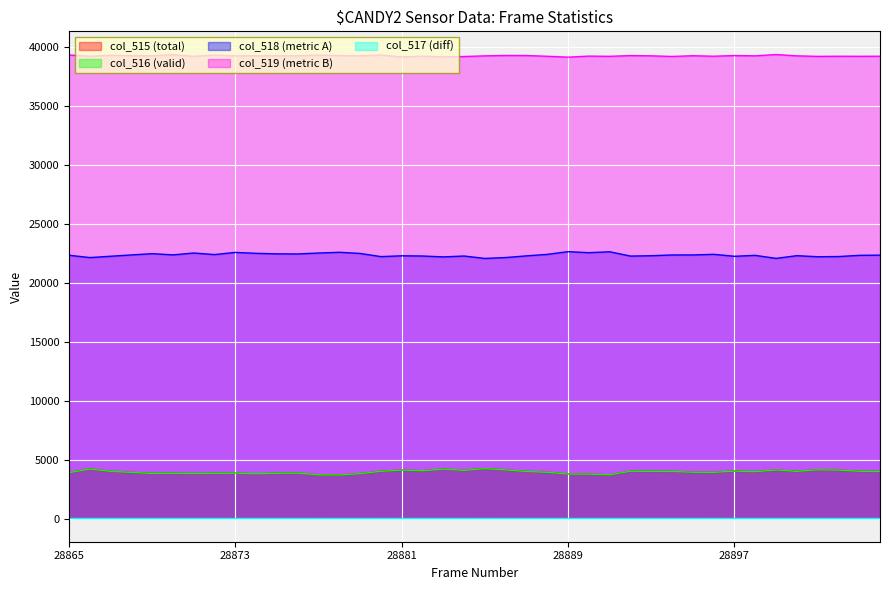

True or false: col_519 and col_516 intersect in this chart.

False